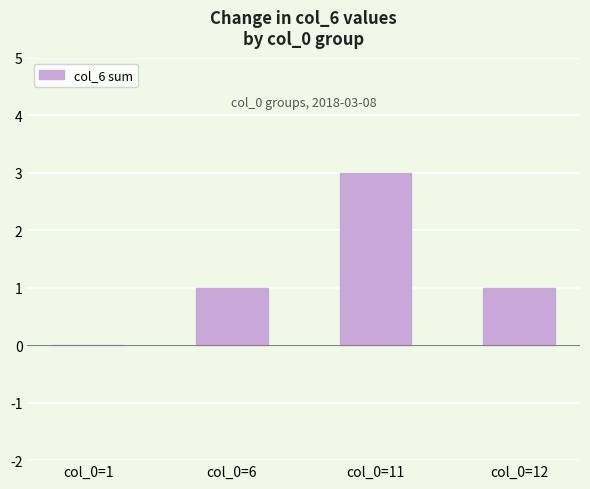

Reading right to left, list all the values displayed in this chart.

col_0=12=1	col_0=11=3	col_0=6=1	col_0=1=0